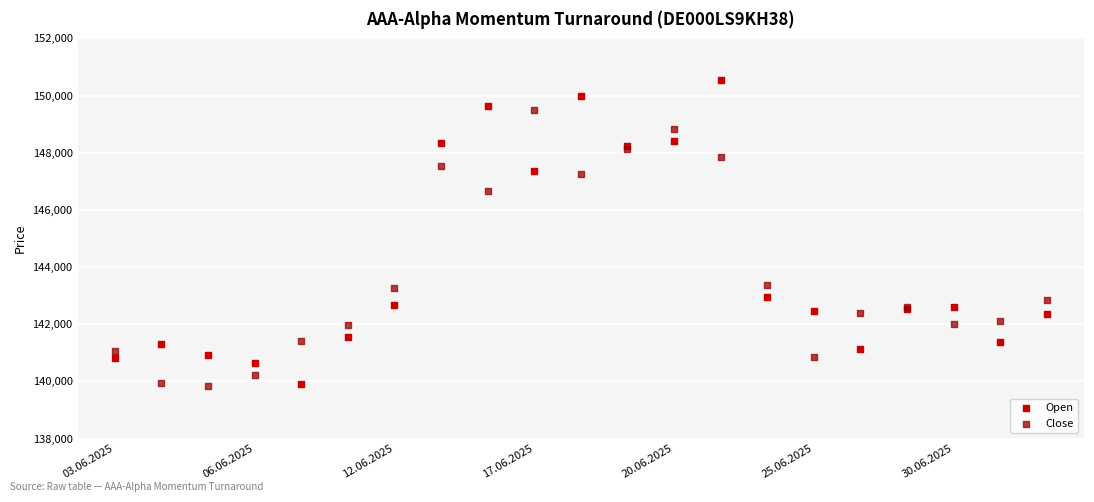

Which series reaches the maximum Y coordinate?

Open